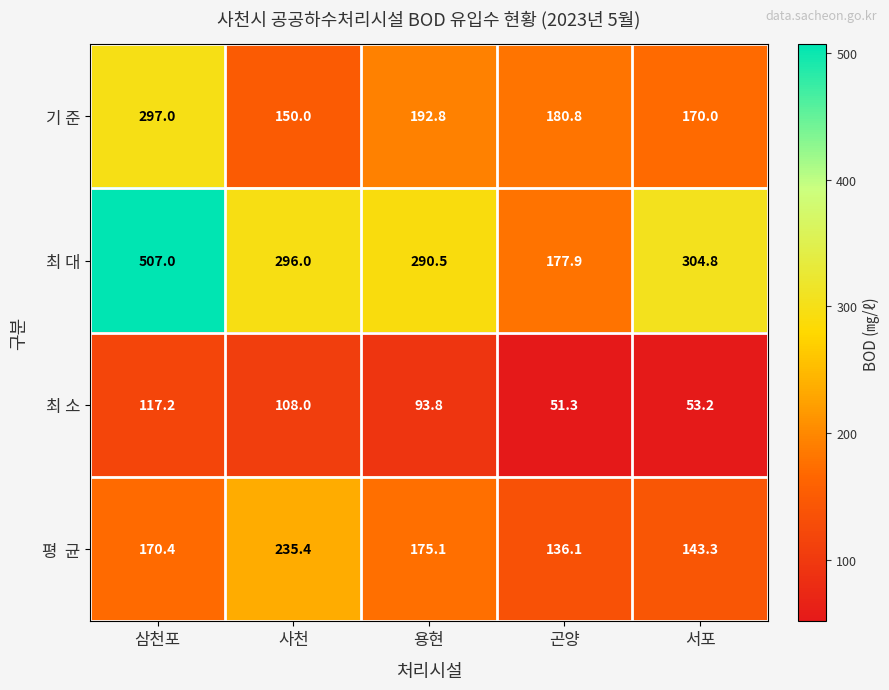

True or false: 최 대 has a value of 296.0 at 사천.

True